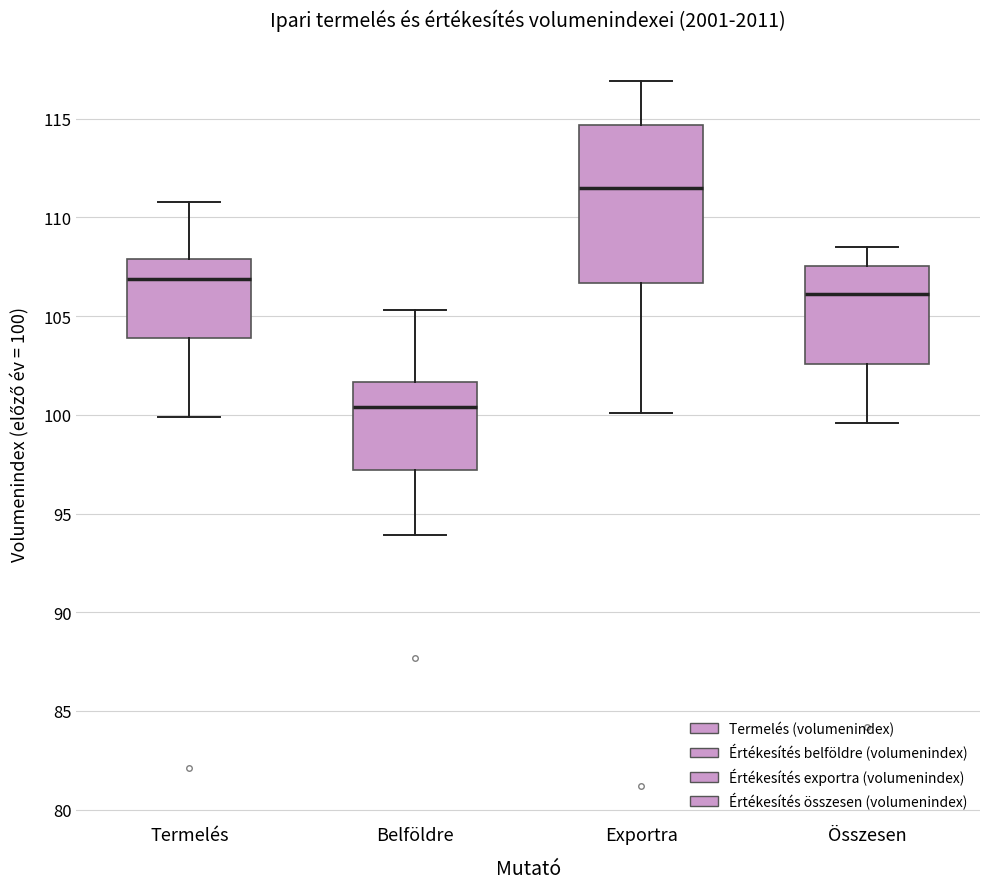

Where does the lower whisker of the box for Összesen end on the y-axis? The values are not printed on the chart, so give them approximately, as read against the axis.

99.5